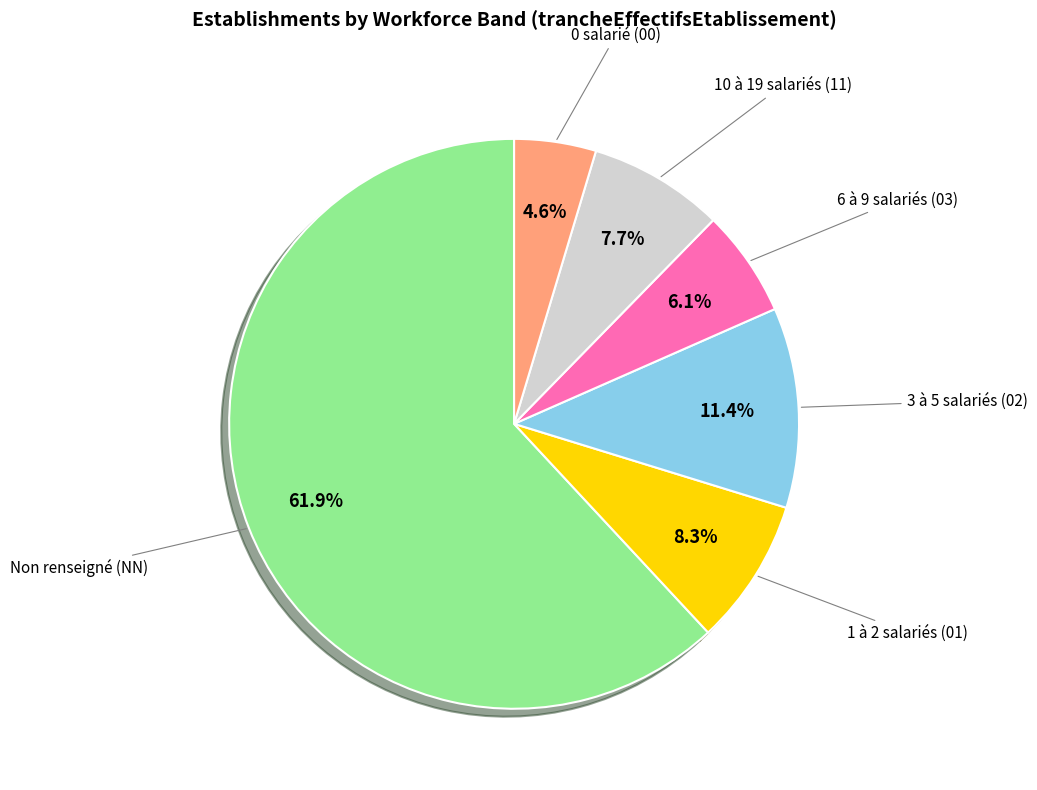

What is the largest slice in the pie chart?

Non renseigné (NN)